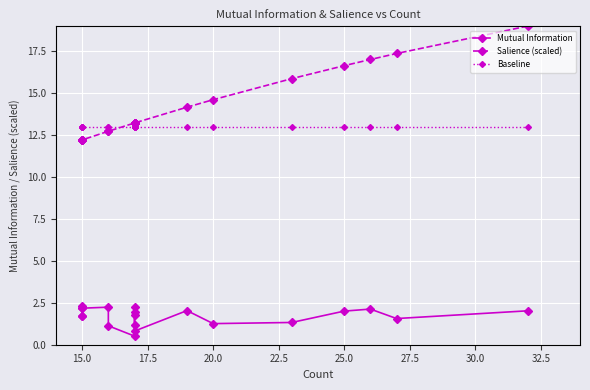

What are all the series names shown in the legend?

Mutual Information, Salience (scaled), Baseline